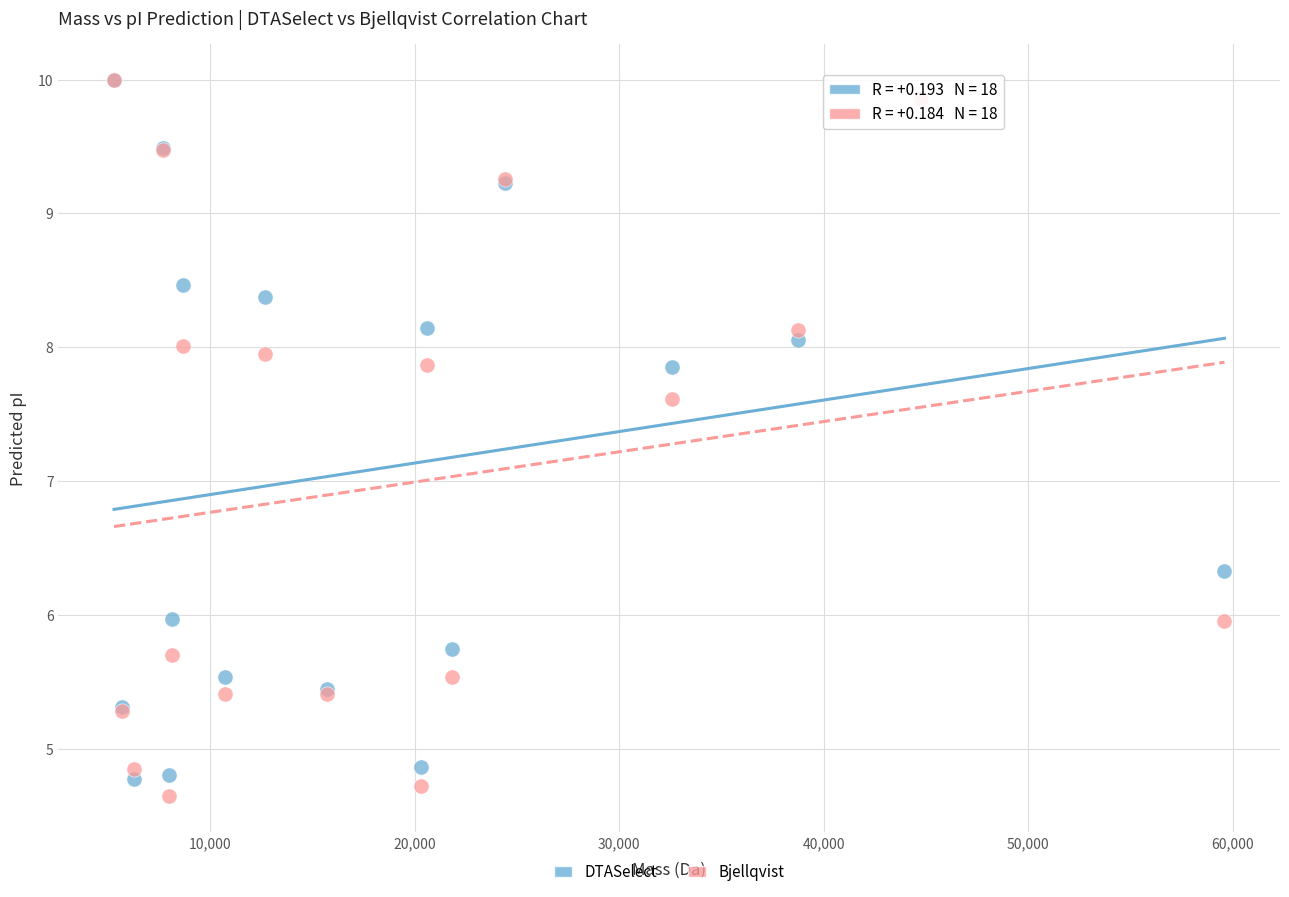

In the DTASelect series, what Y value is closest to 7?

6.3